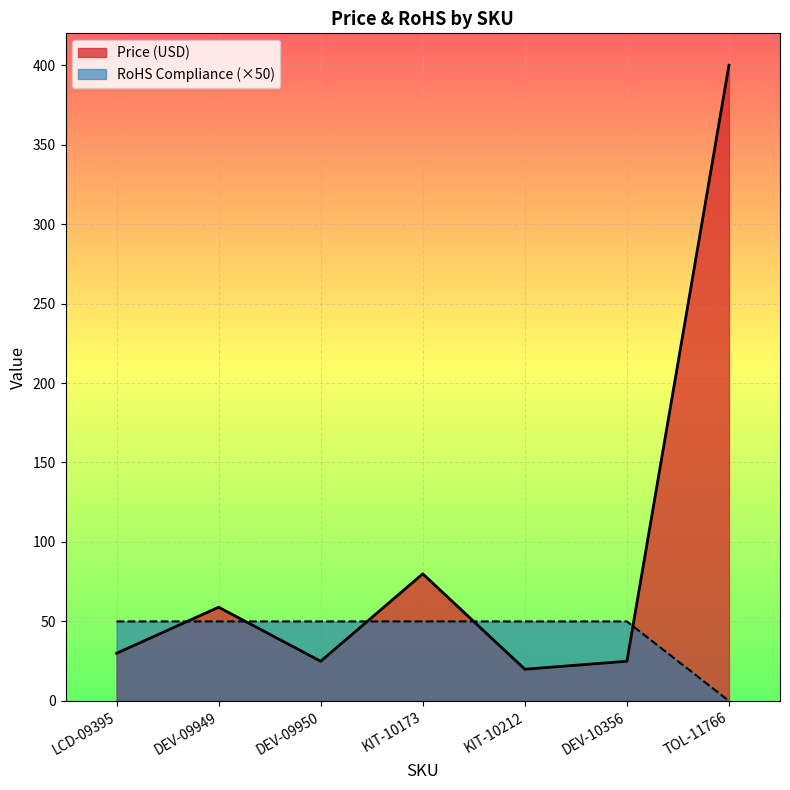

What is the spread (max minus min) of values at DEV-09950?

25.1